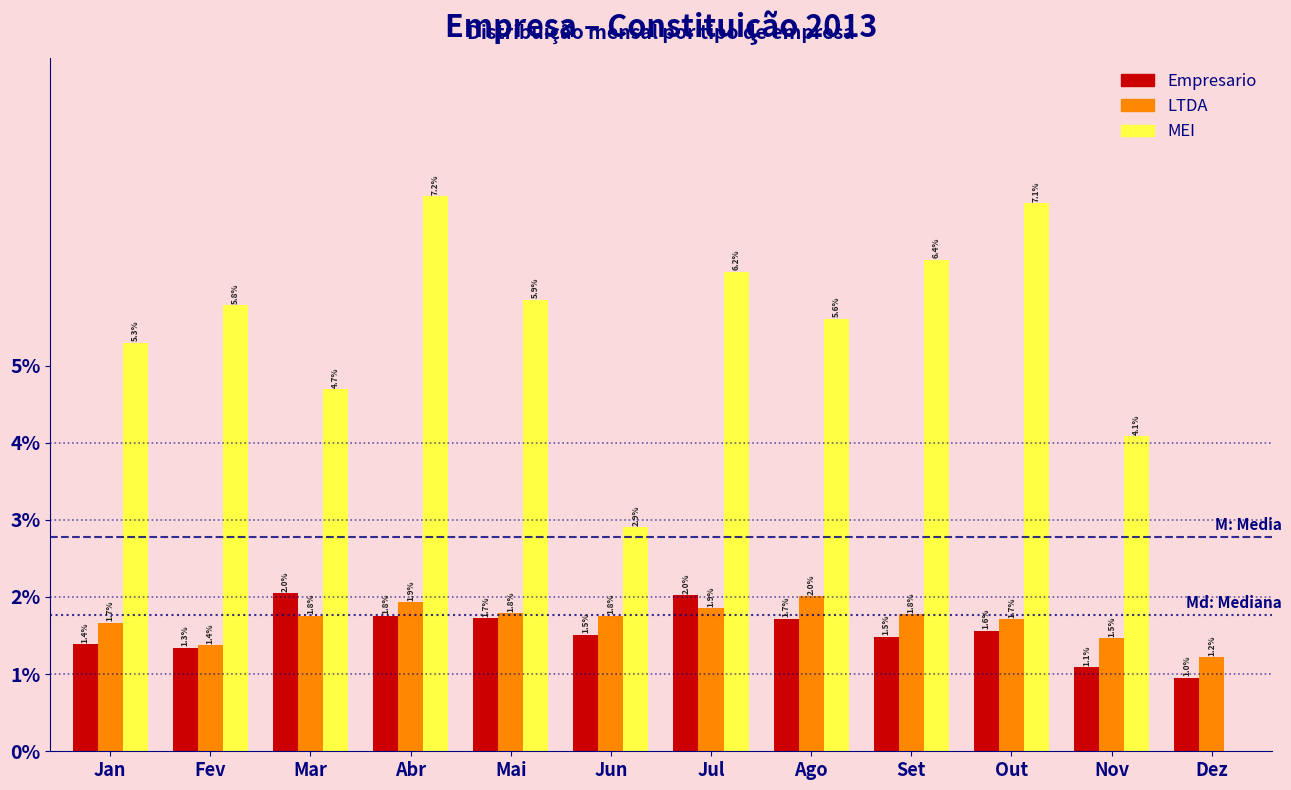

Reading left to right, what are all the values shown in this chart?

Empresario: Jan=1.4	Fev=1.3	Mar=2.0	Abr=1.8	Mai=1.7	Jun=1.5	Jul=2.0	Ago=1.7	Set=1.5	Out=1.6	Nov=1.1	Dez=1.0
LTDA: Jan=1.7	Fev=1.4	Mar=1.8	Abr=1.9	Mai=1.8	Jun=1.8	Jul=1.9	Ago=2.0	Set=1.8	Out=1.7	Nov=1.5	Dez=1.2
MEI: Jan=5.3	Fev=5.8	Mar=4.7	Abr=7.2	Mai=5.9	Jun=2.9	Jul=6.2	Ago=5.6	Set=6.4	Out=7.1	Nov=4.1	Dez=0.0